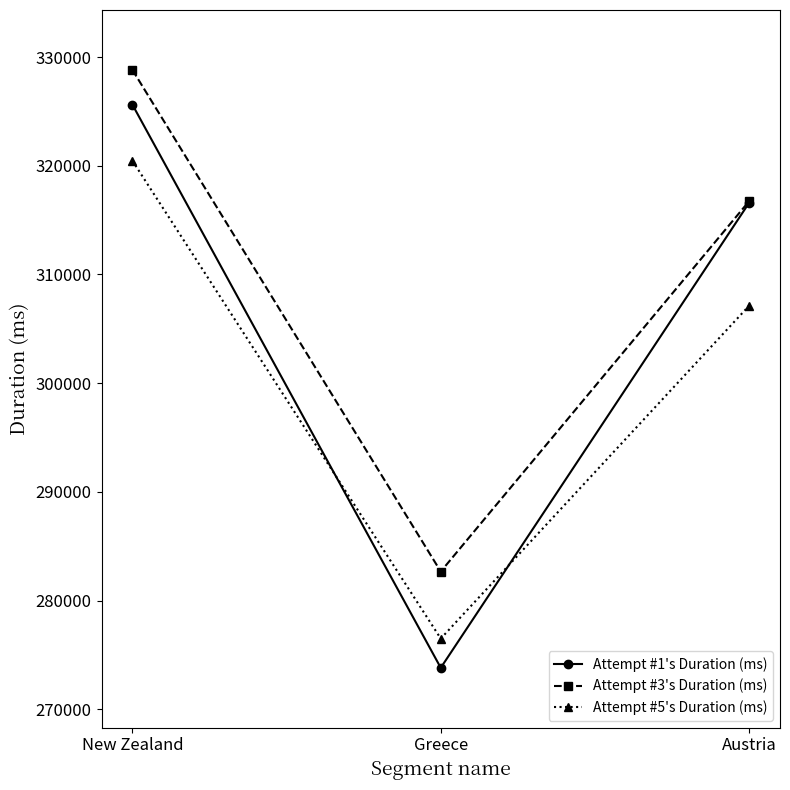

How many Attempt #1's Duration (ms) values are between 273808 and 325634?

3